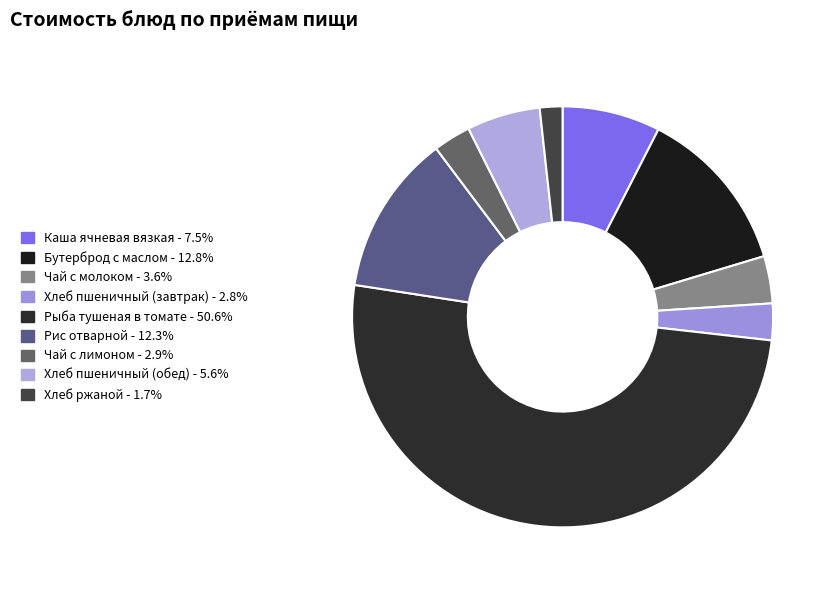

Which slice represents more than half of the pie?

Рыба тушеная в томате